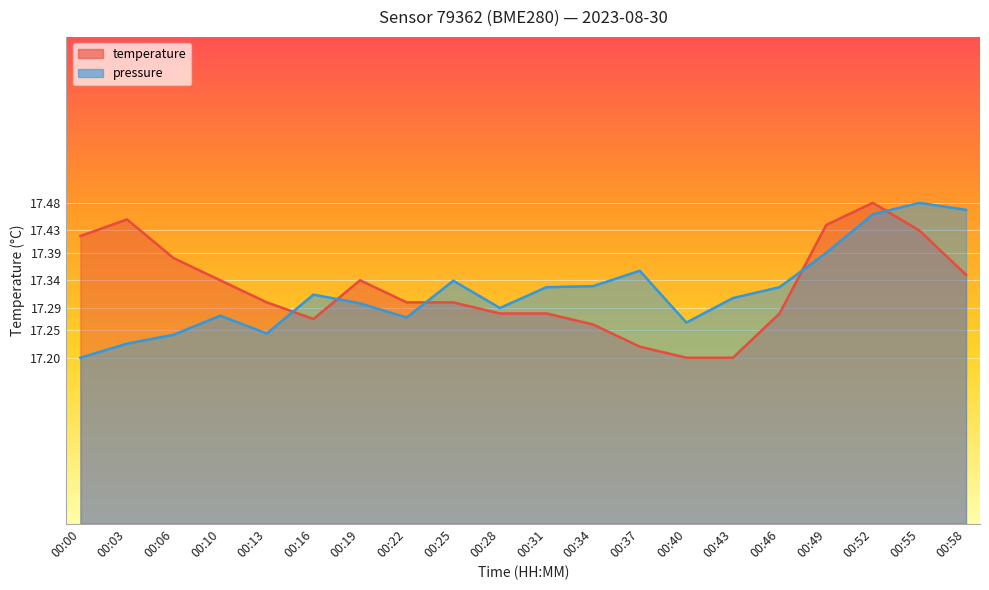

Reading left to right, transcribe all the data shown in this chart.

temperature: 17.4	17.4	17.4	17.3	17.3	17.3	17.3	17.3	17.3	17.3	17.3	17.3	17.2	17.2	17.2	17.3	17.4	17.5	17.4	17.4
pressure_scaled: 17.2	17.2	17.2	17.3	17.2	17.3	17.3	17.3	17.3	17.3	17.3	17.3	17.4	17.3	17.3	17.3	17.4	17.5	17.5	17.5